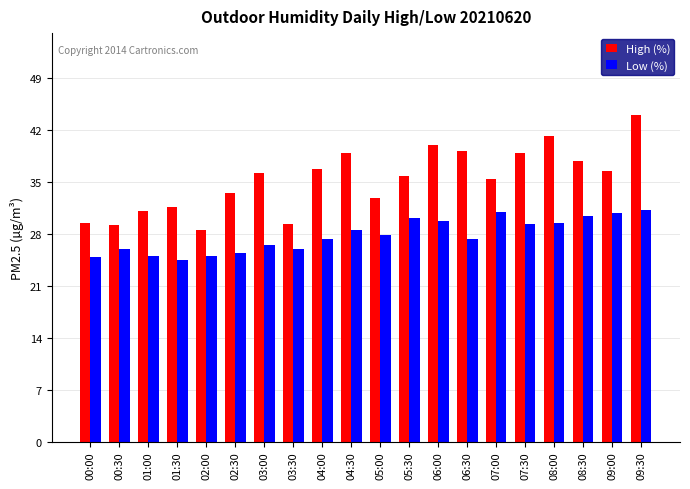

Rank the series by their average value, from lowest to highest.

Low (%), High (%)